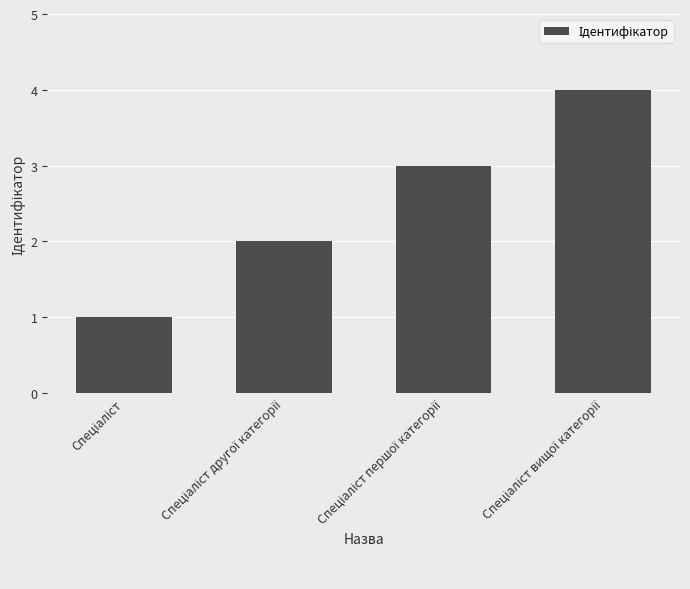

What is the greatest value displayed?

4